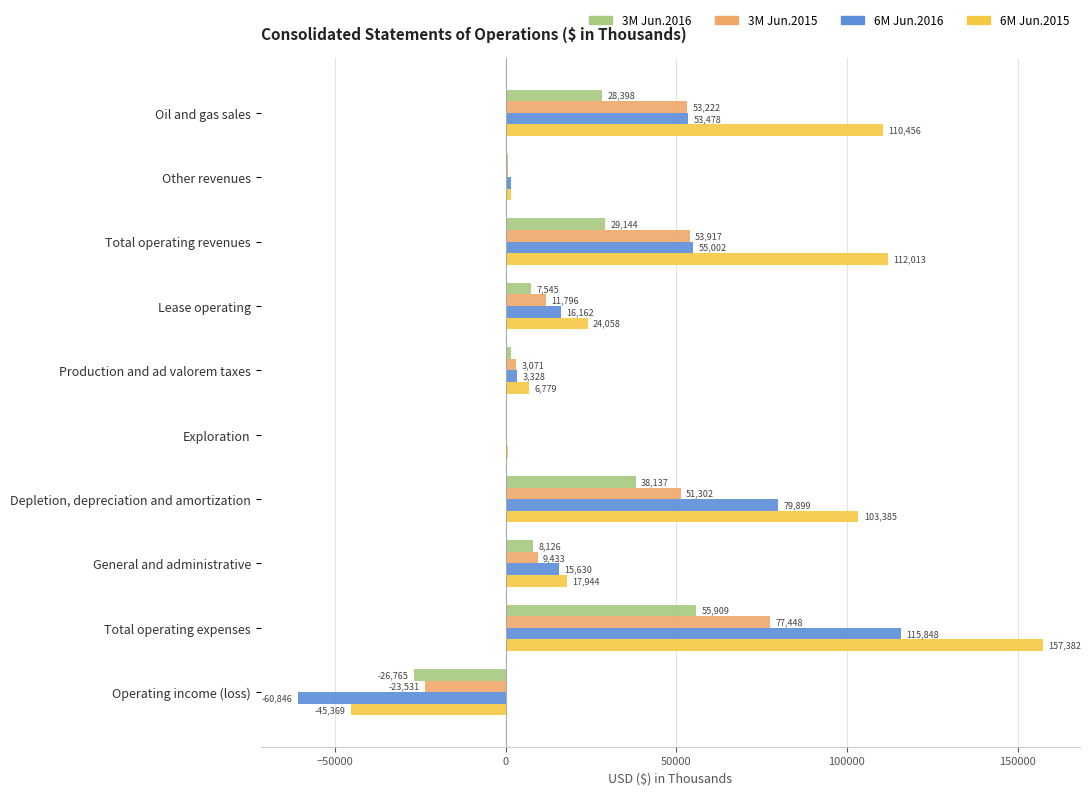

Count the number of categories in the chart.

10